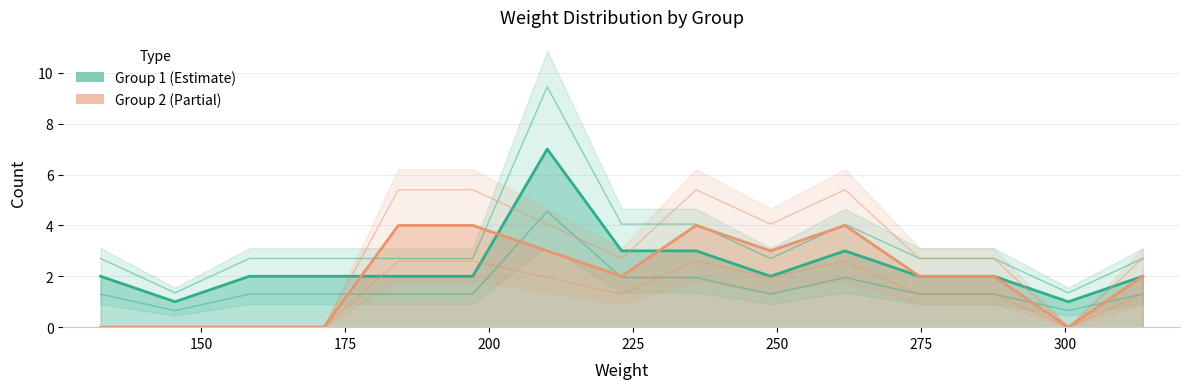

True or false: Group 1 and Group 2 cross at least once.

True